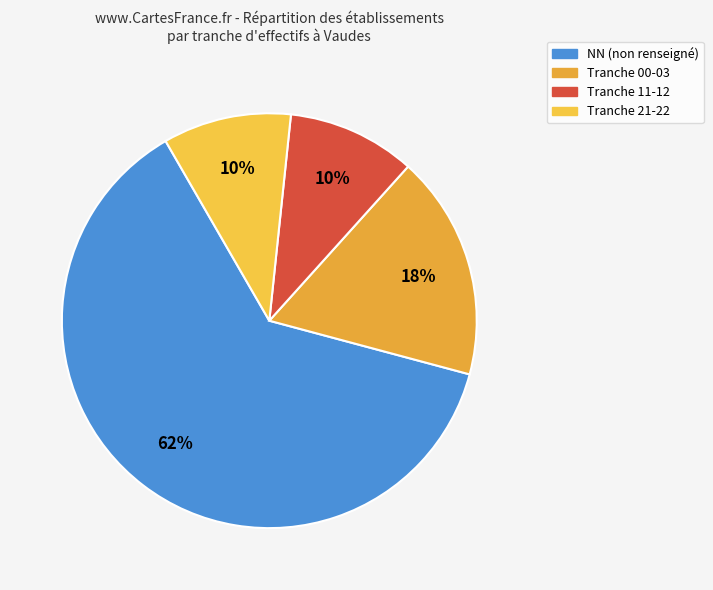

How many segments does this pie chart have?

4